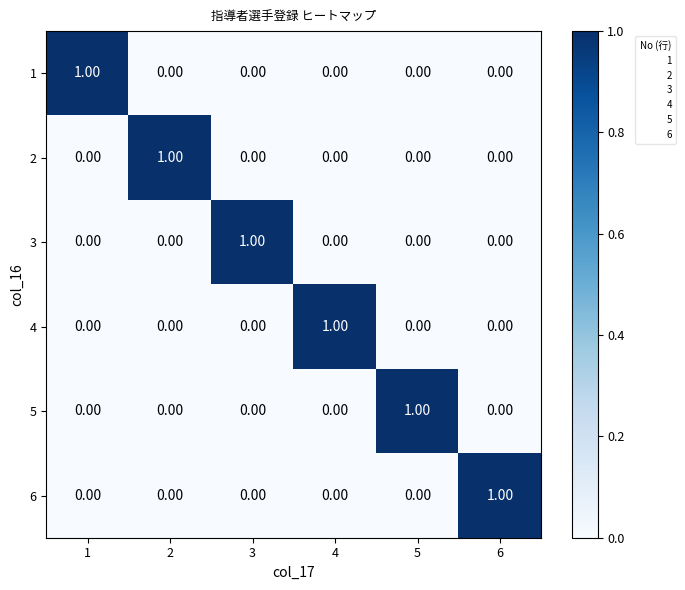

Is the value of 5 at 3 greater than the value of 4 at 4?

No